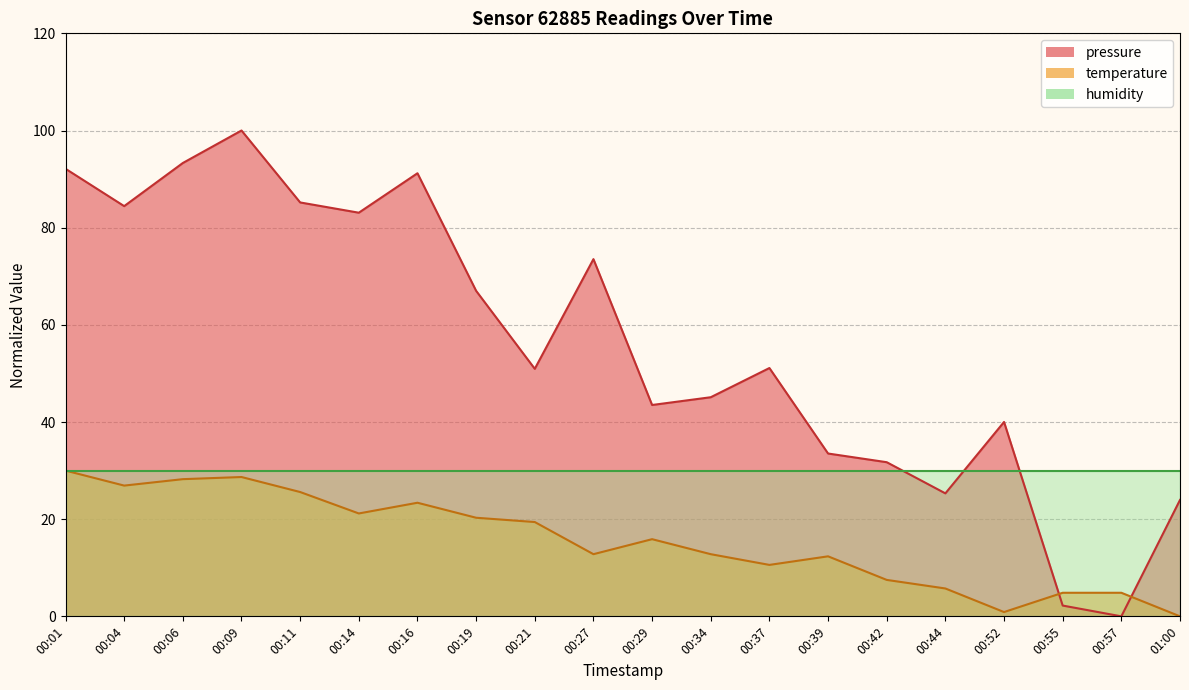

Which has a higher value, 00:14 or 00:16?

00:16